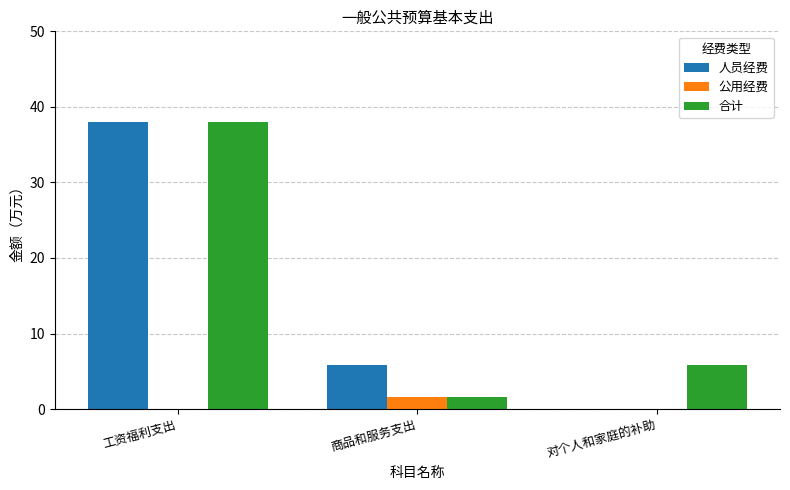

Read the 公用经费 value at 商品和服务支出.

1.6